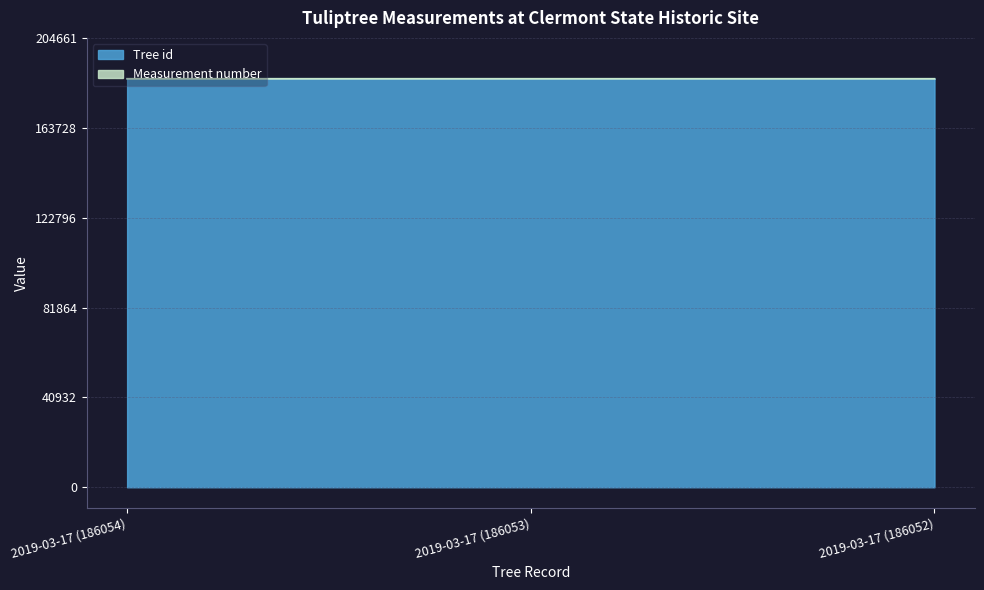

Which has a higher value, 2019-03-17 (186052) or 2019-03-17 (186053)?

2019-03-17 (186053)